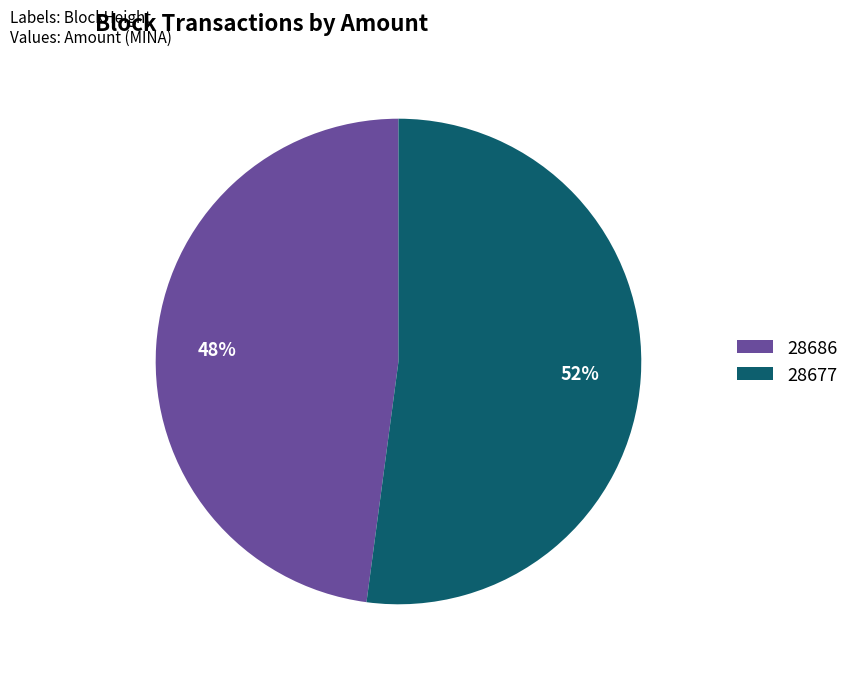

Which slice represents more than half of the pie?

28677